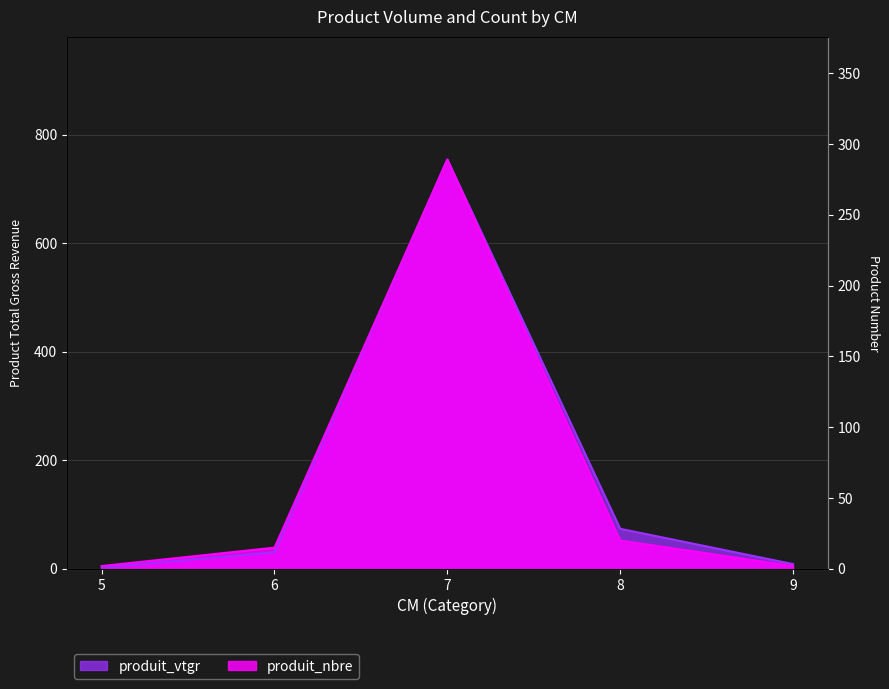

True or false: produit_nbre and produit_vtgr cross at least once.

False